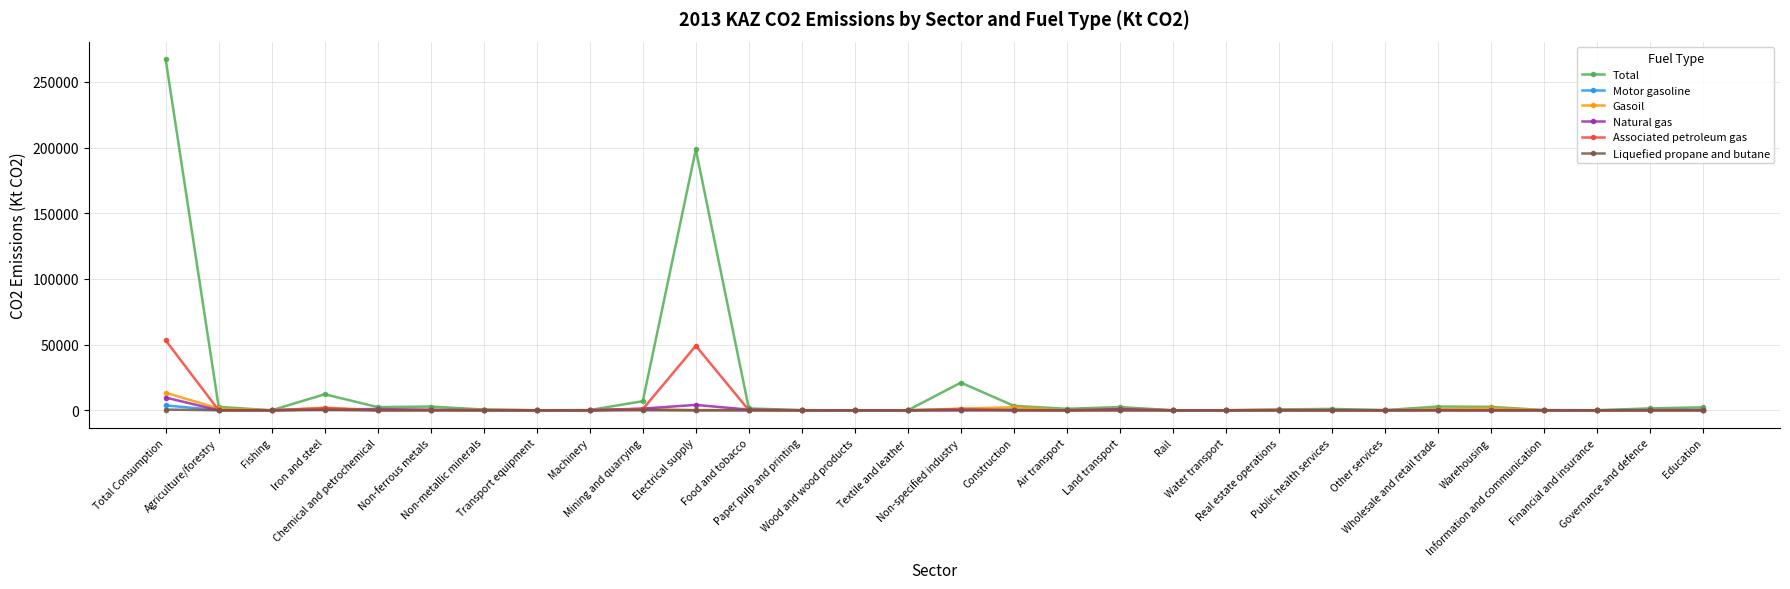

Which series has the largest total across all categories?

Total